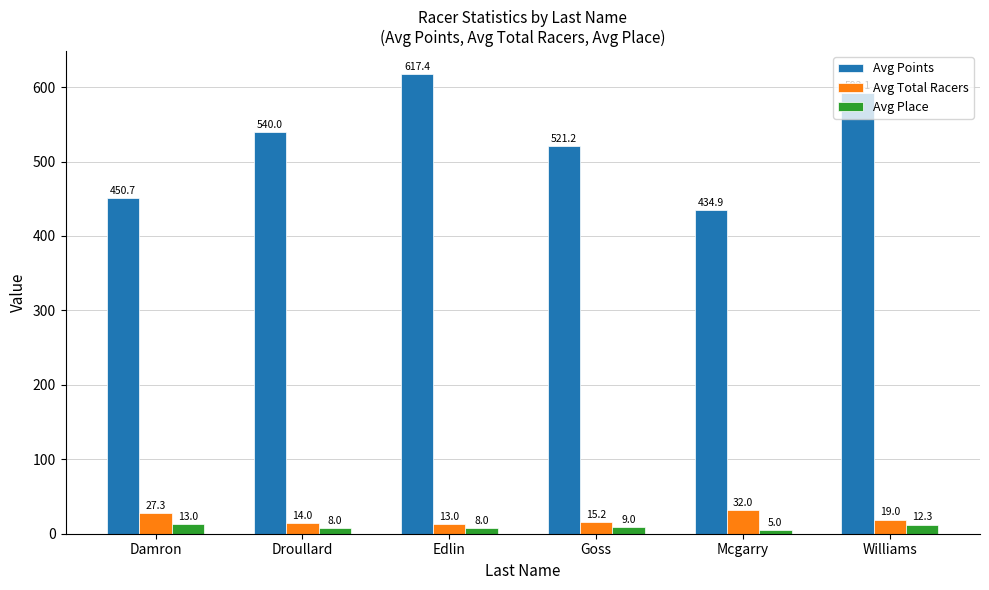

Are the bars horizontal?

No